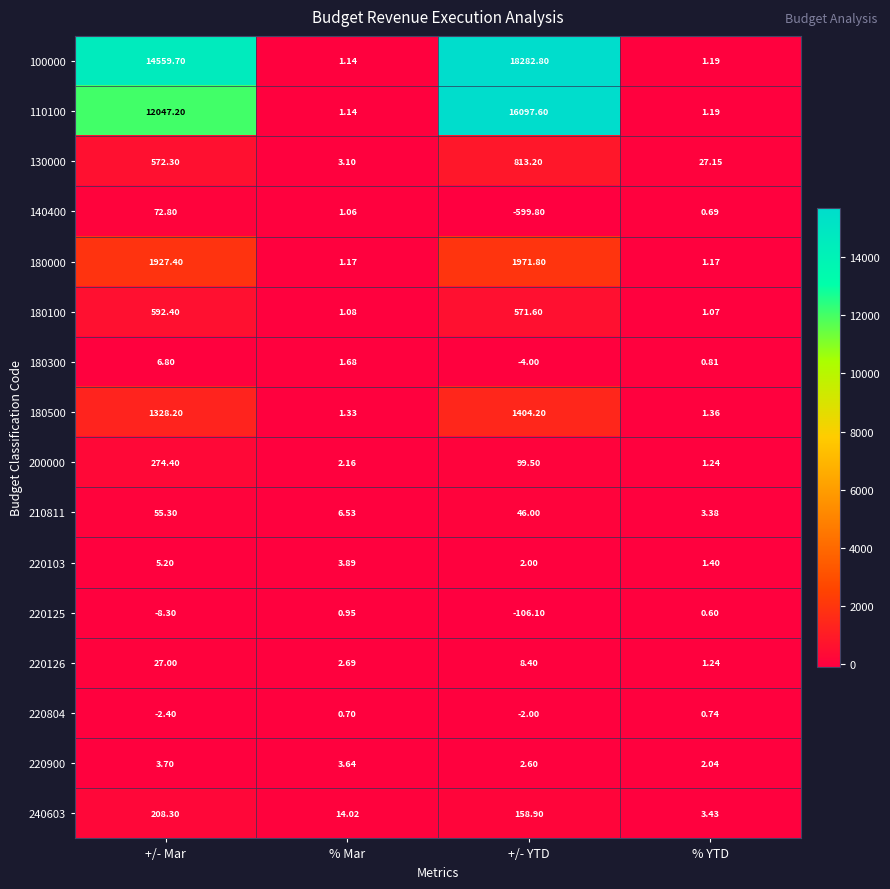

Which series has the largest range (max minus min)?

100000